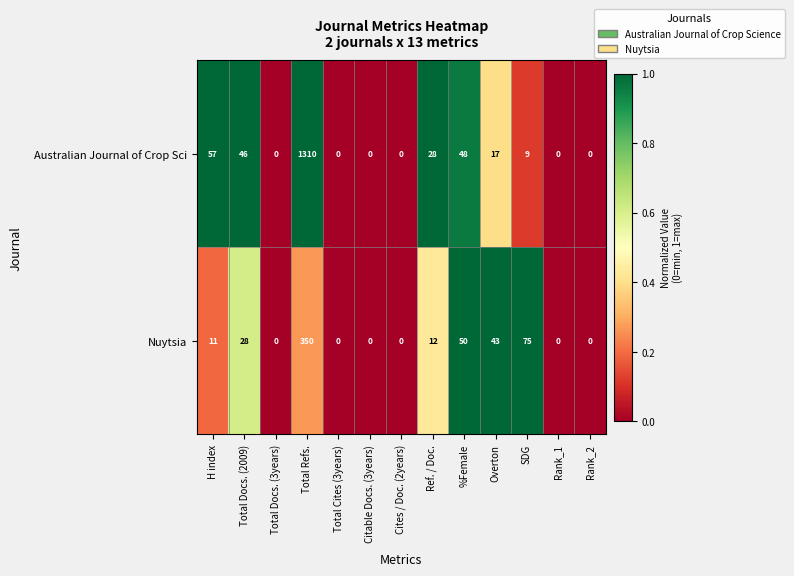

Count the number of categories in the chart.

13